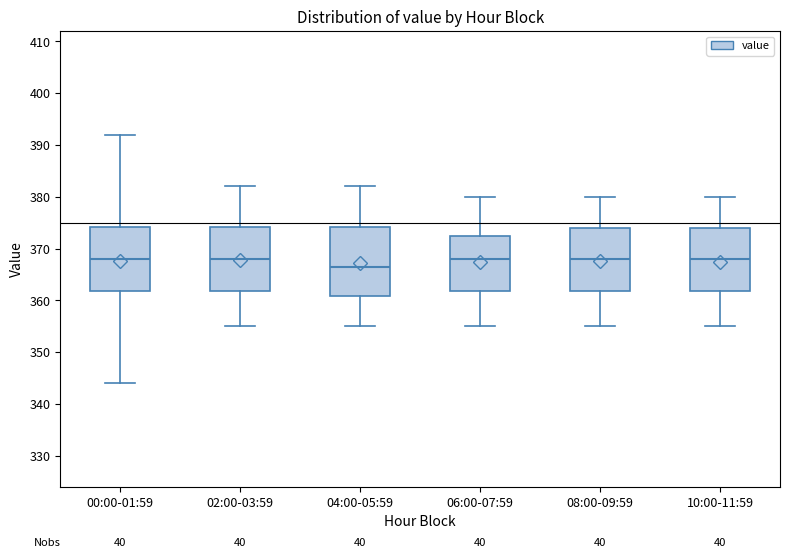

Which box is the tallest, from its lower edge to its upper edge?

04:00-05:59